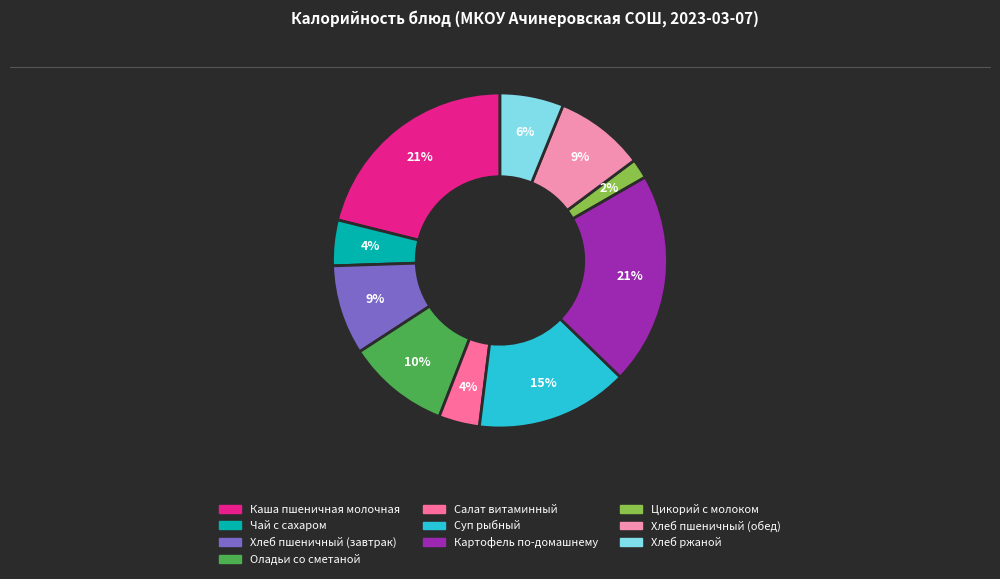

Is the sum of Оладьи со сметаной and Картофель по-домашнему greater than half?

No